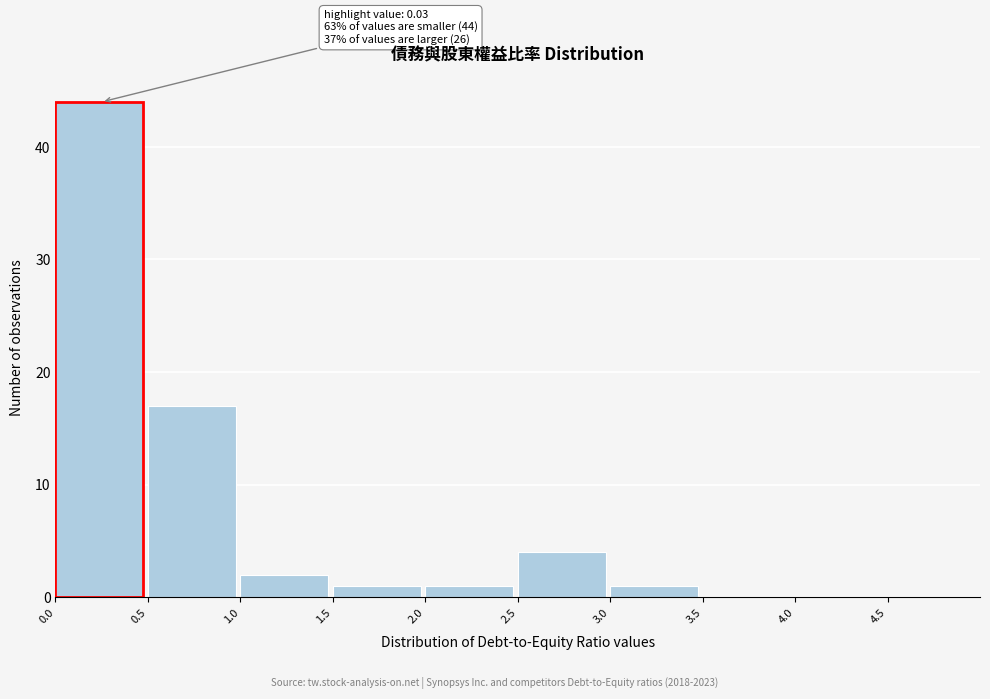

Which range on the x-axis has the tallest bar?

0.0 to 0.5